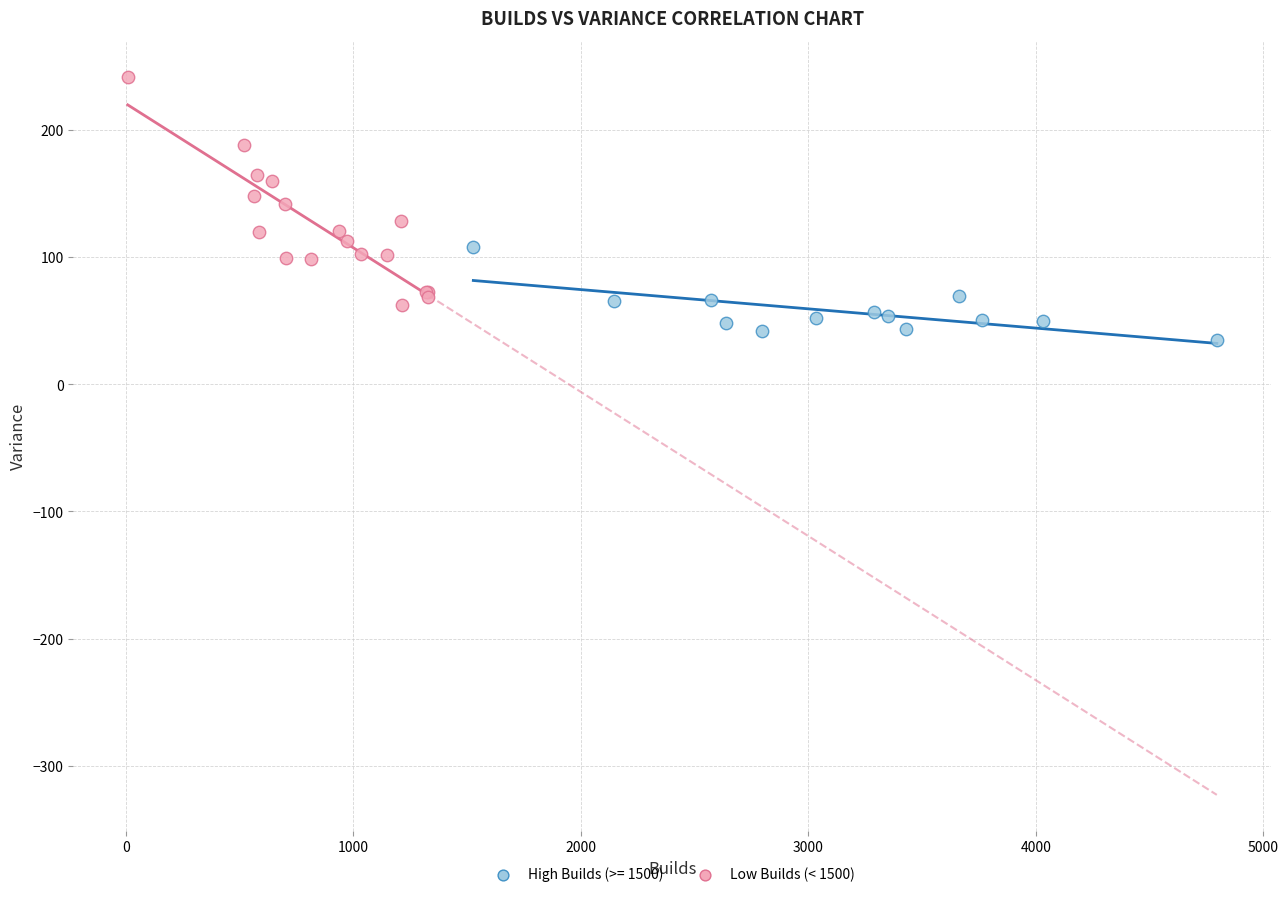

Which series has the largest Y range (max minus min)?

Low Builds (< 1500)